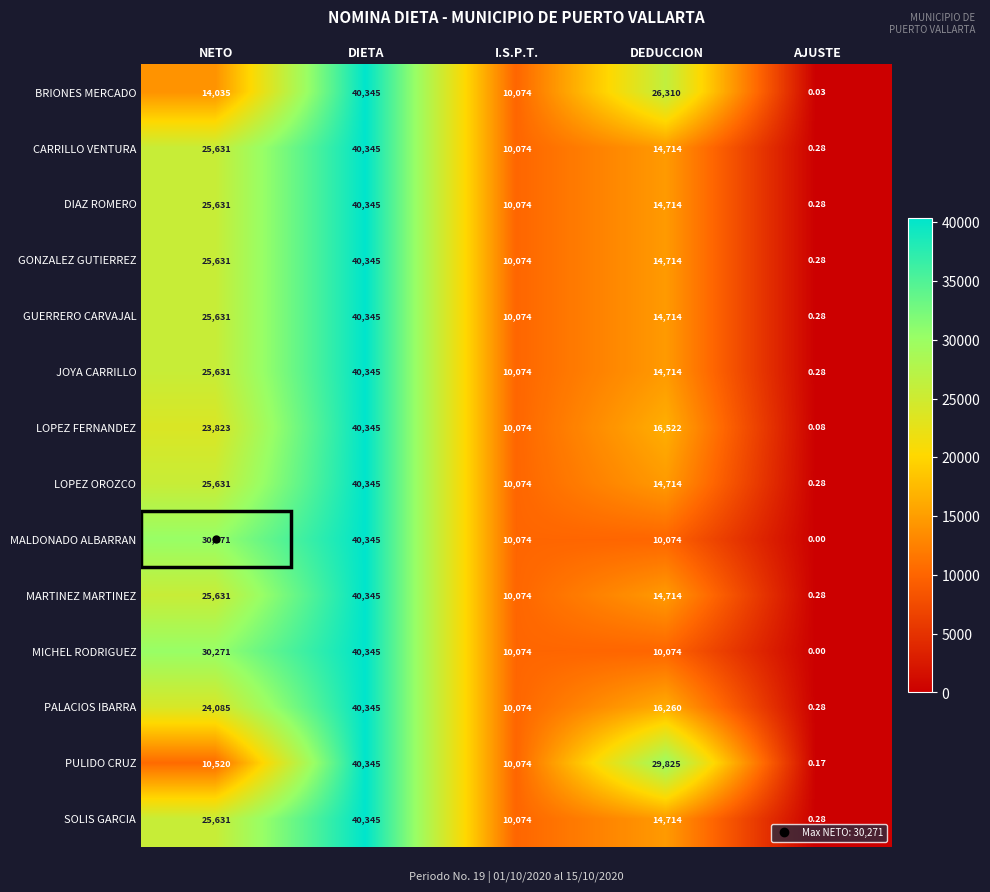

How many categories are shown in the chart?

5